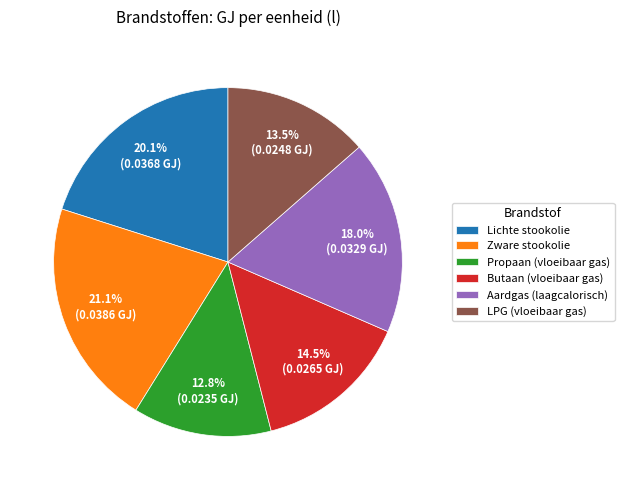

How many segments does this pie chart have?

6